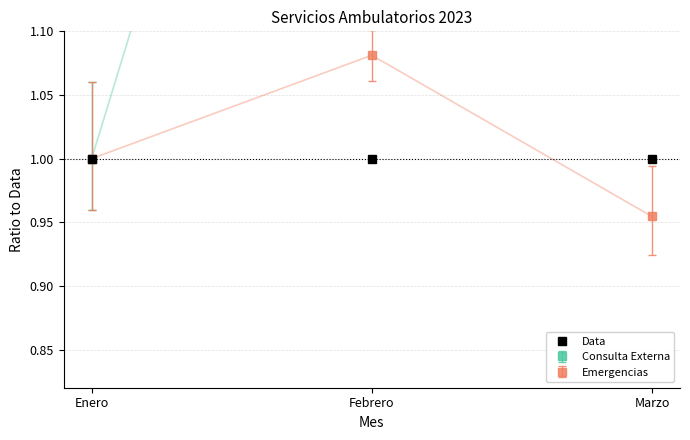

Which label corresponds to the largest value in the chart?

Febrero